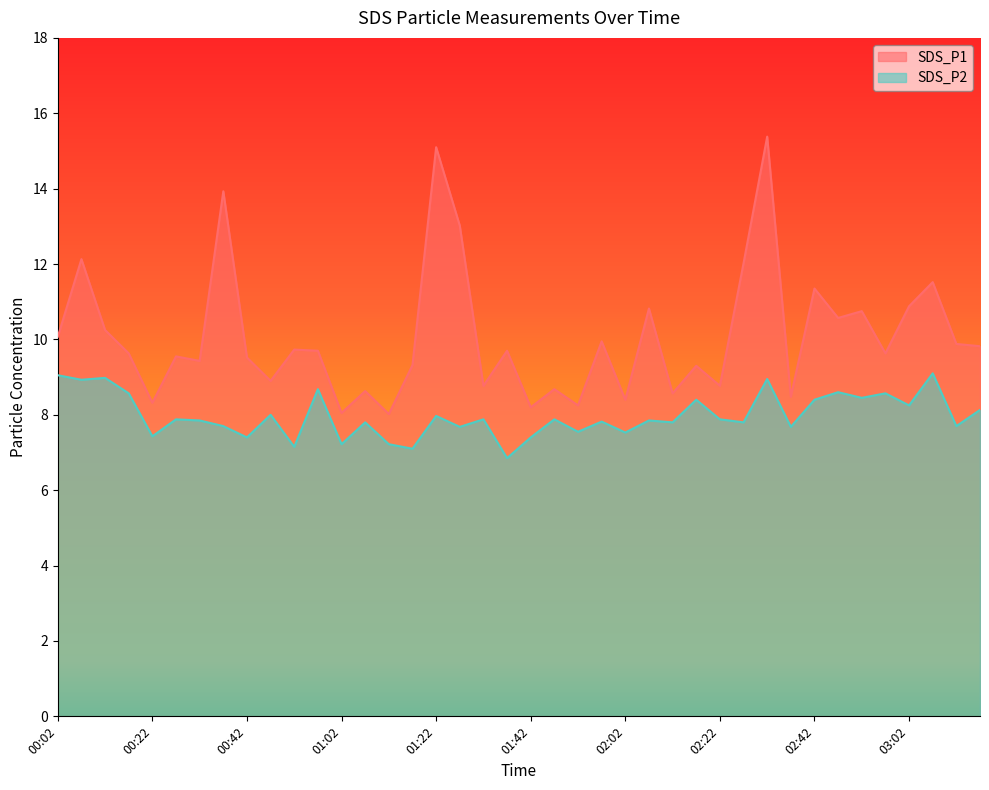

What is the sum of the SDS_P1 values at 00:27 and 03:11?

19.4